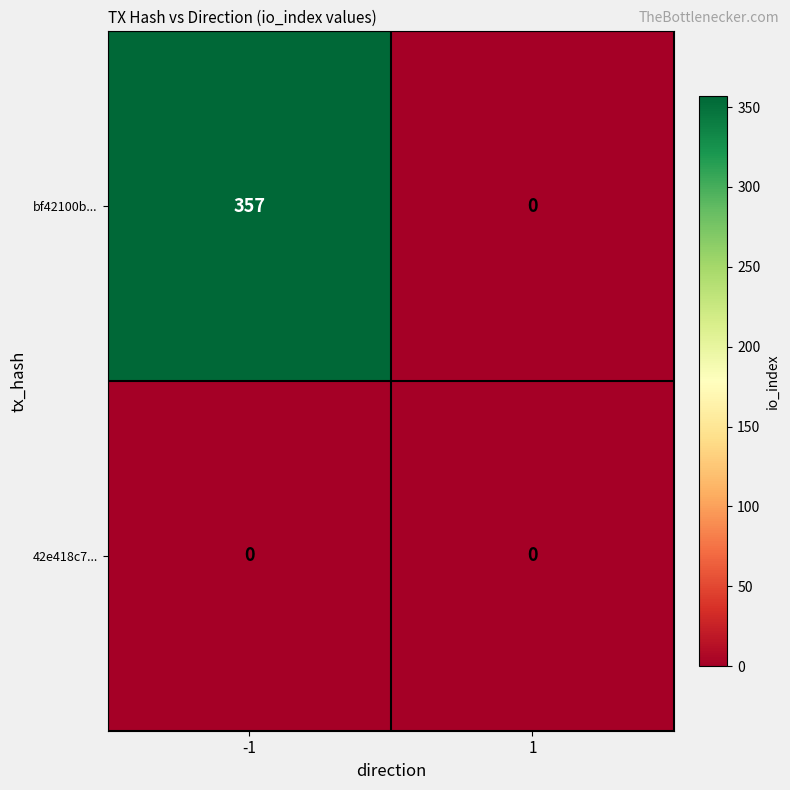

Rank the series by their average value, from highest to lowest.

bf42100b..., 42e418c7...